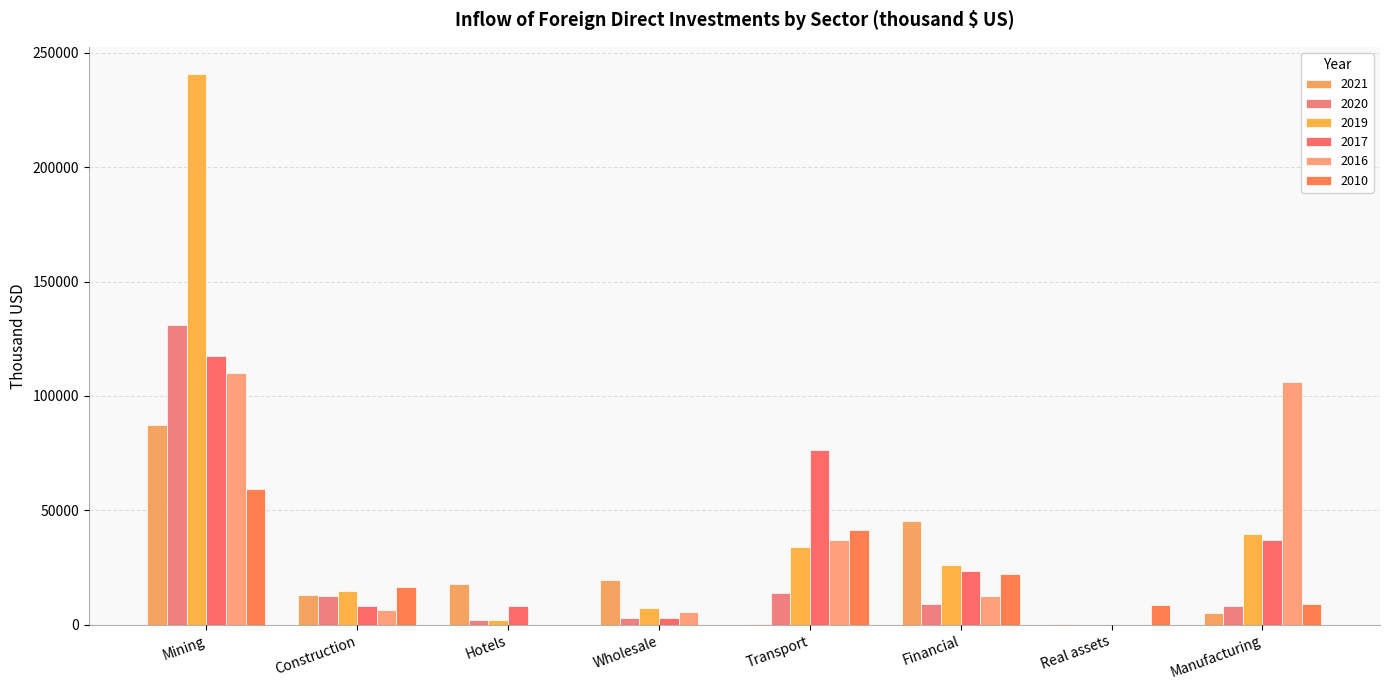

Rank the categories by 2021 value from highest to lowest.

Mining, Financial, Wholesale, Hotels, Construction, Manufacturing, Transport, Real assets